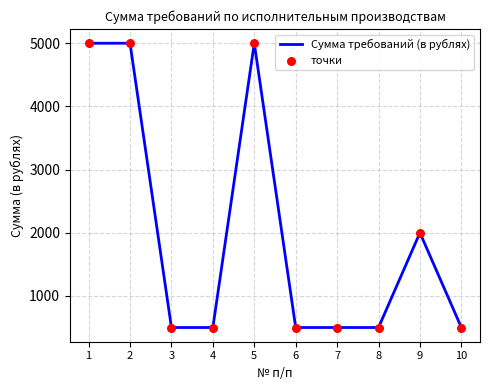

Is it true that the value at 2 is 7754?

False